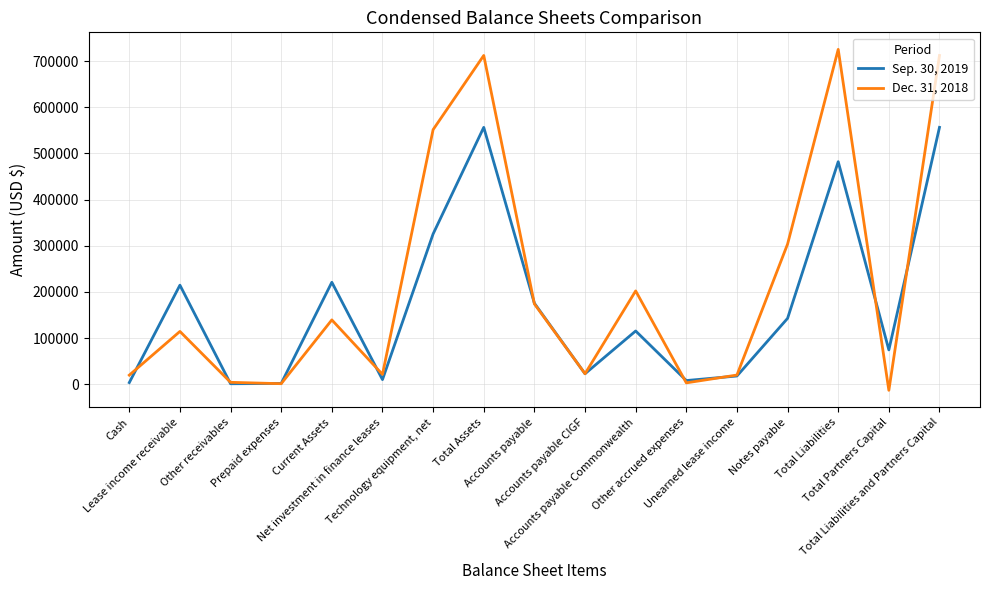

Which series has the largest total across all categories?

Dec. 31, 2018